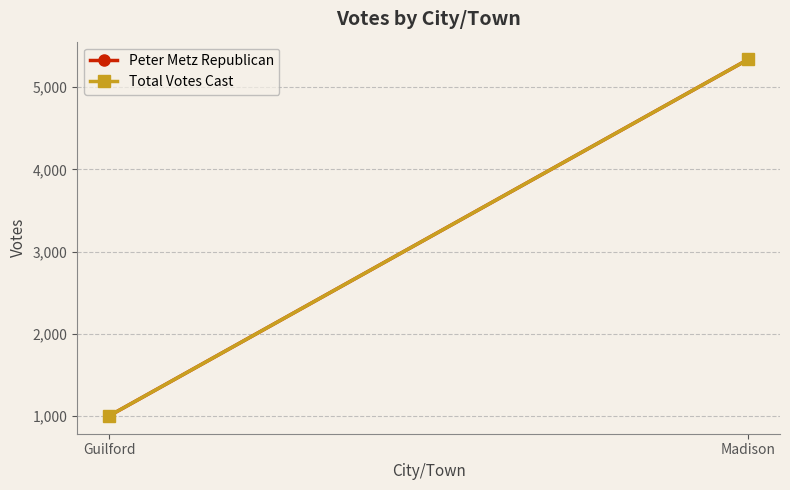

Read the Total Votes Cast value at Guilford.

1002